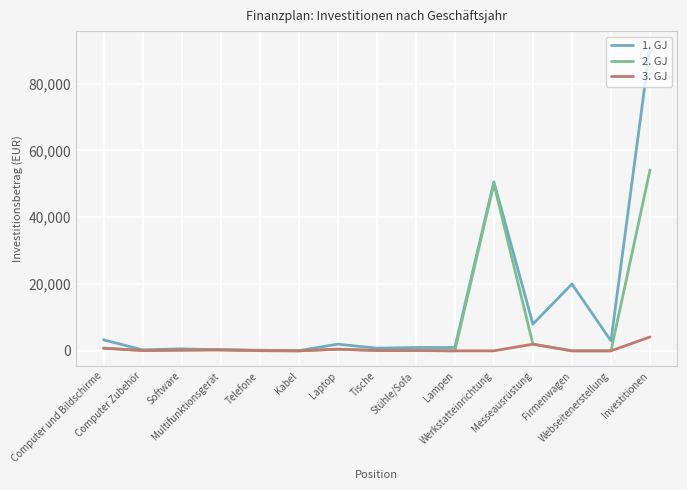

List the series in order of their peak value, lowest first.

3. GJ, 2. GJ, 1. GJ